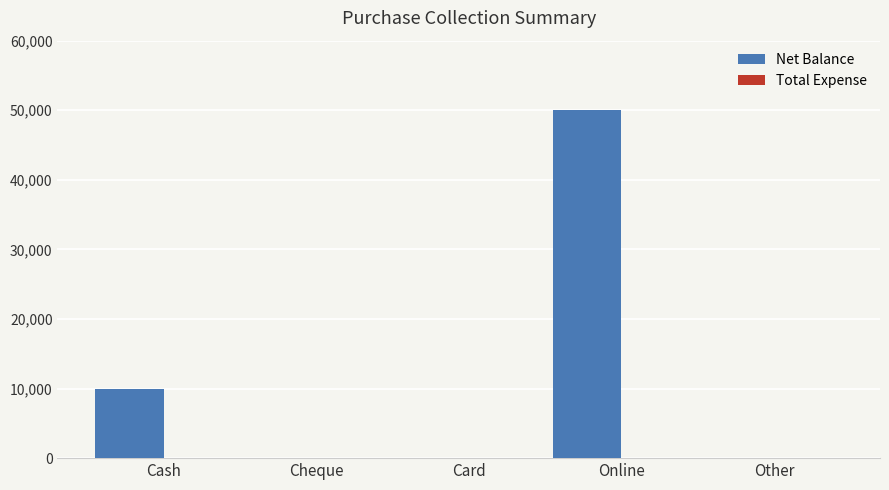

Are the bars horizontal?

No